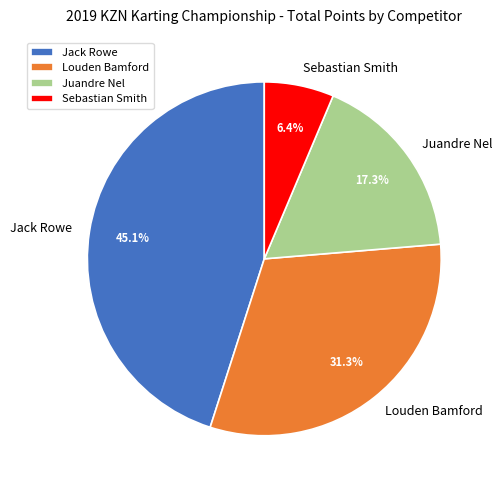

What percentage is the Louden Bamford slice, to the nearest percent?

31%